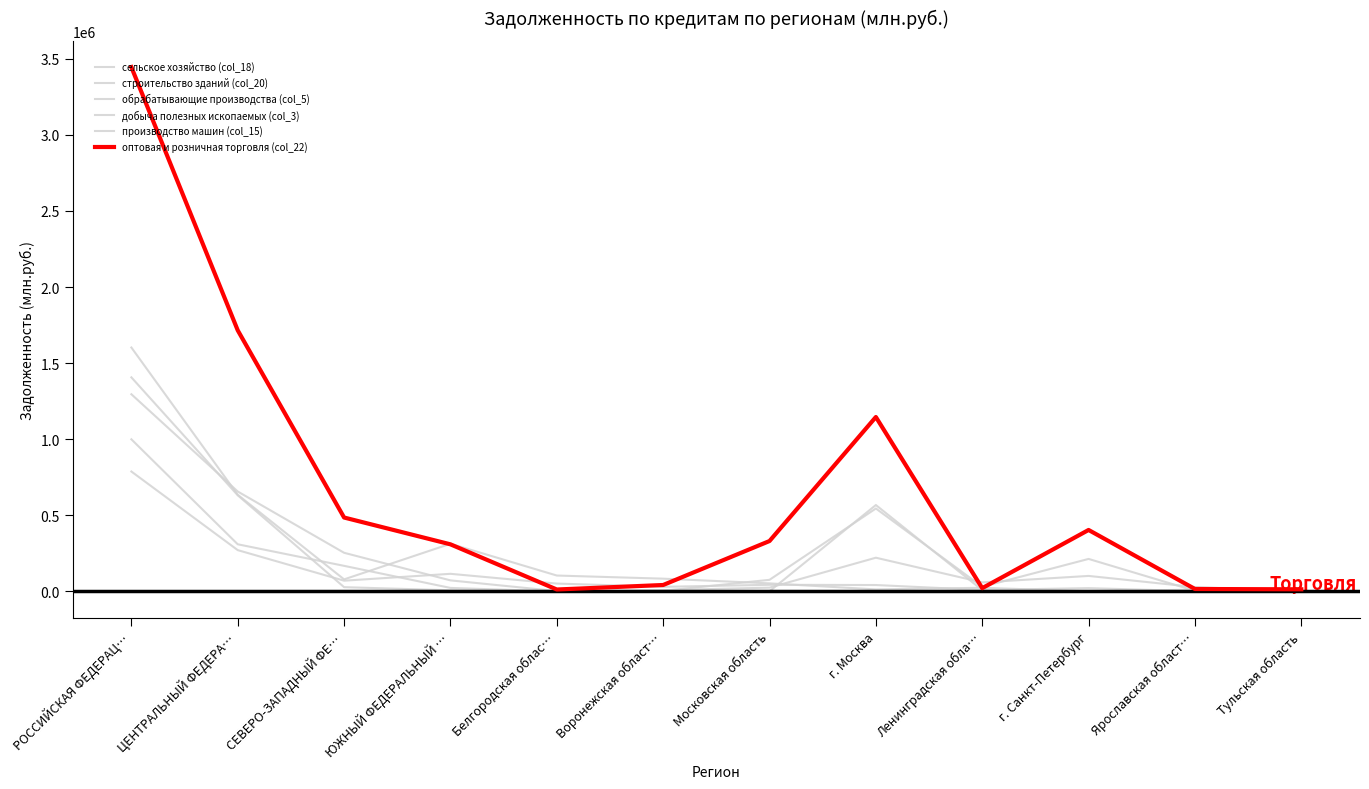

True or false: обрабатывающие производства (col_5) and добыча полезных ископаемых (col_3) intersect in this chart.

True